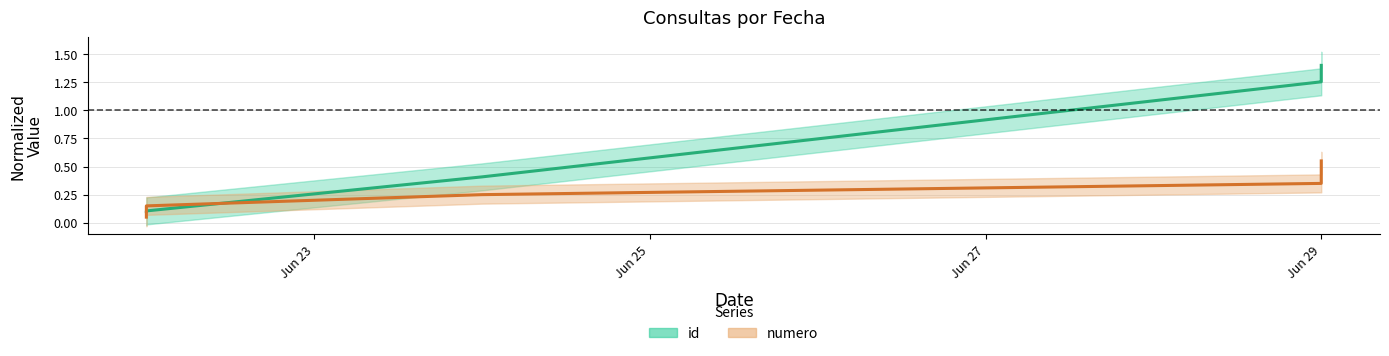

What is the lowest value of the id series?

0.1